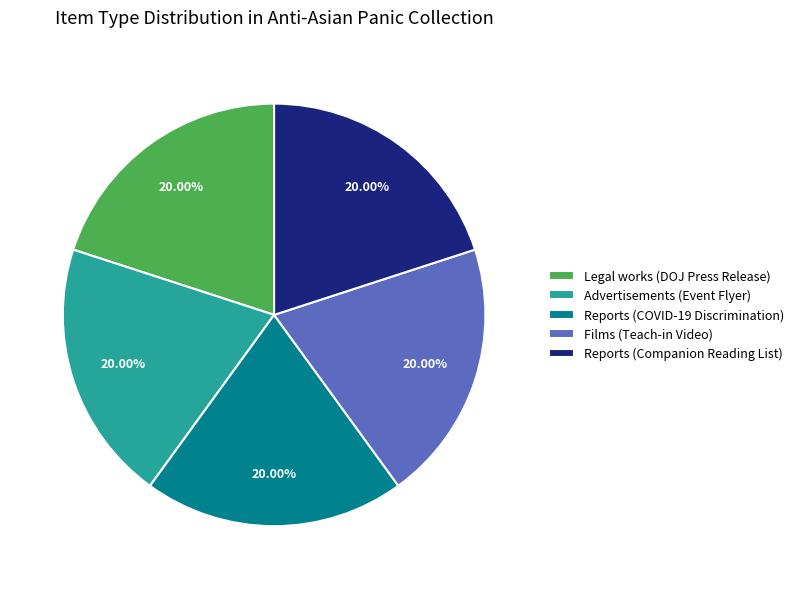

Does Legal works (DOJ Press Release) account for over 50% of the chart?

No